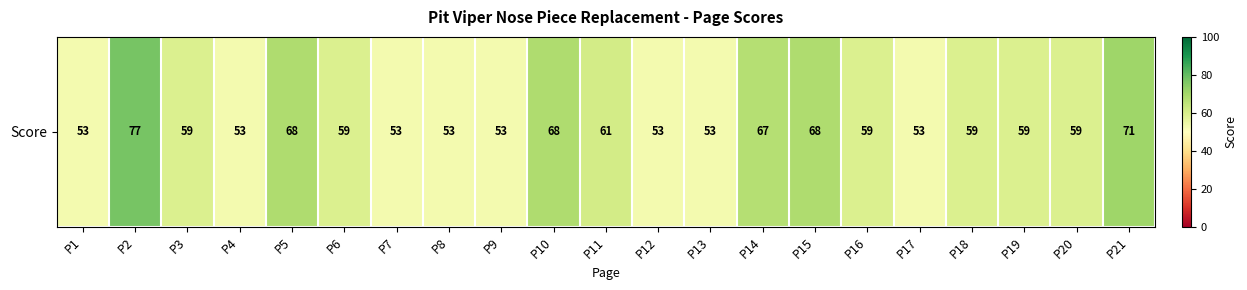

Rank the categories by value from highest to lowest.

P2, P21, P5, P10, P15, P14, P11, P3, P6, P16, P18, P19, P20, P1, P4, P7, P8, P9, P12, P13, P17